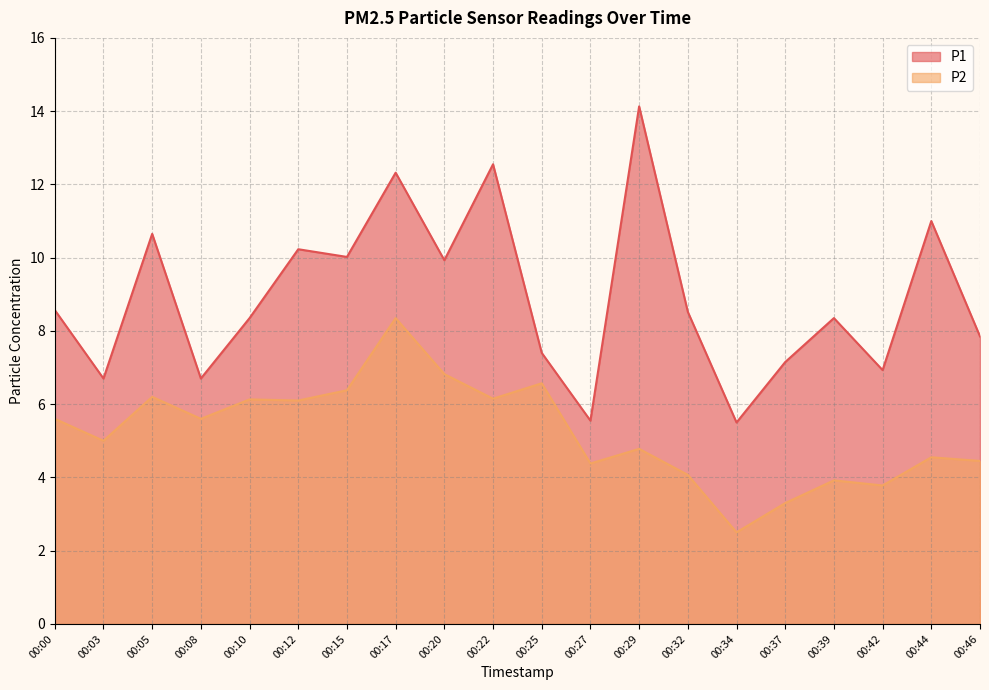

What is the difference between the P2 values at 00:32 and 00:10?

2.1